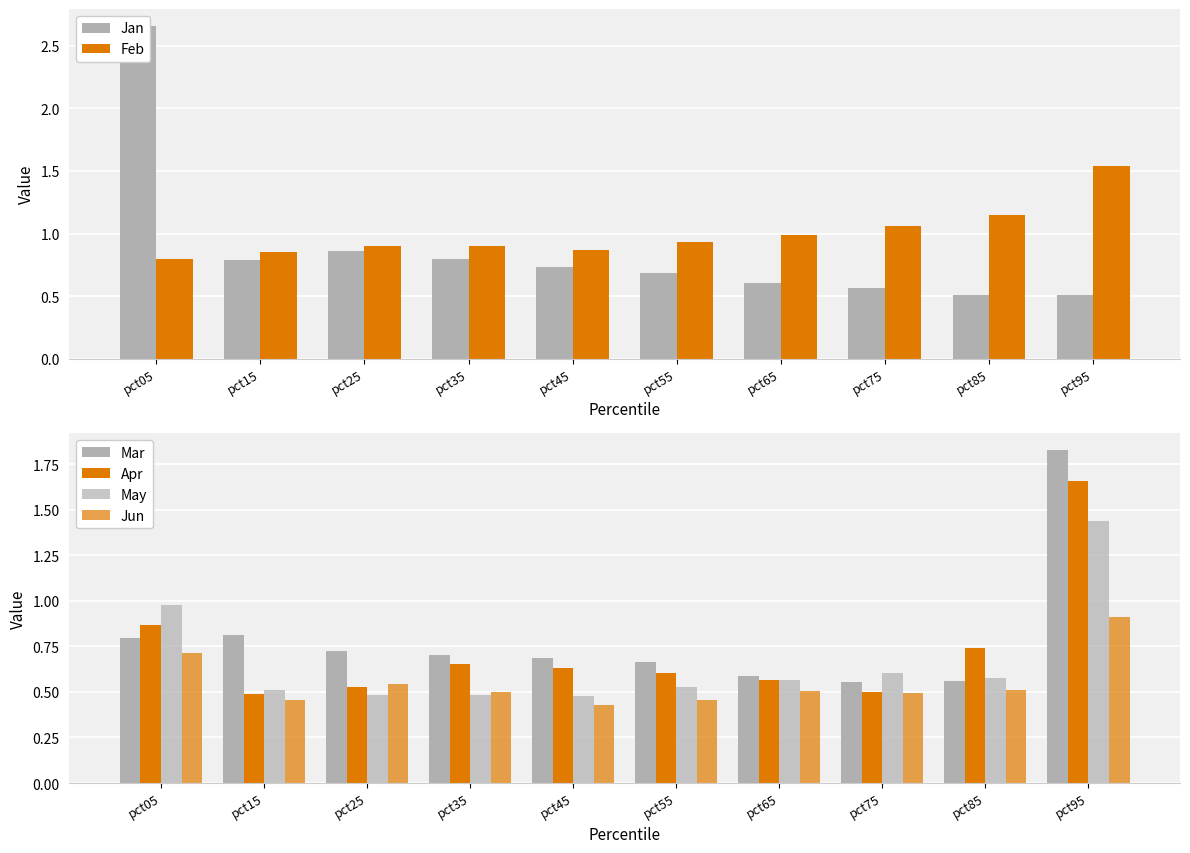

What is the value of the May bar at the 8th from the left?

0.6